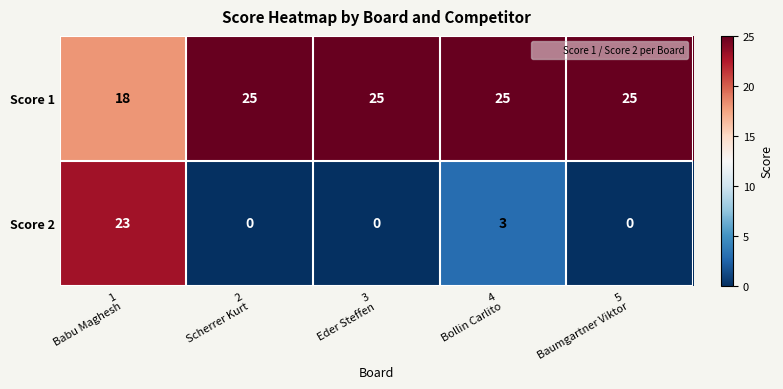

How many Score 1 values are between 25 and 26?

4